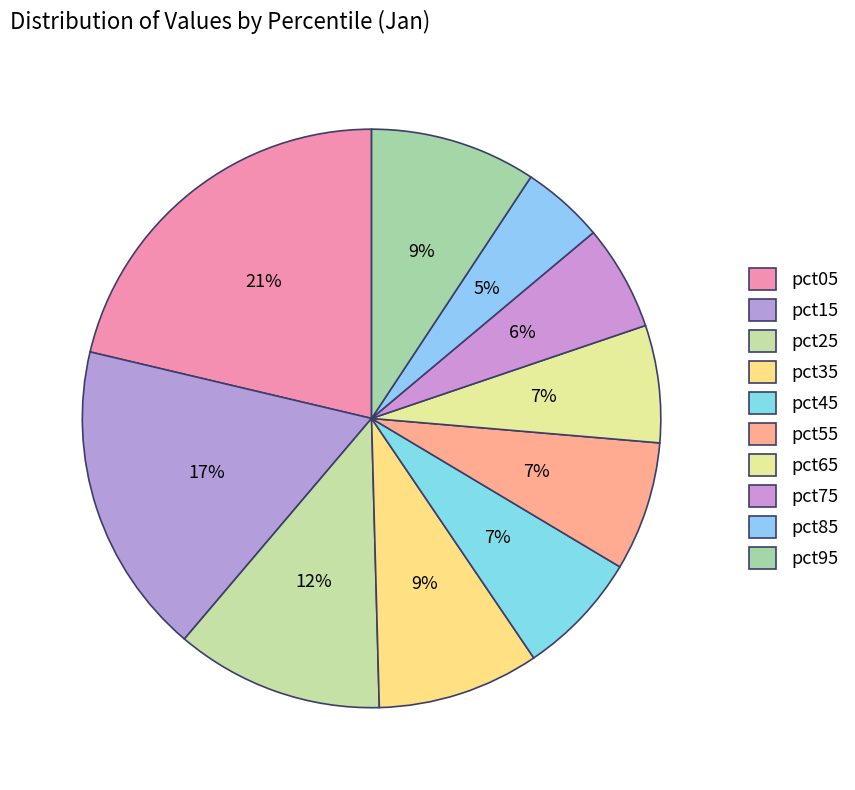

Count the number of slices in the pie.

10